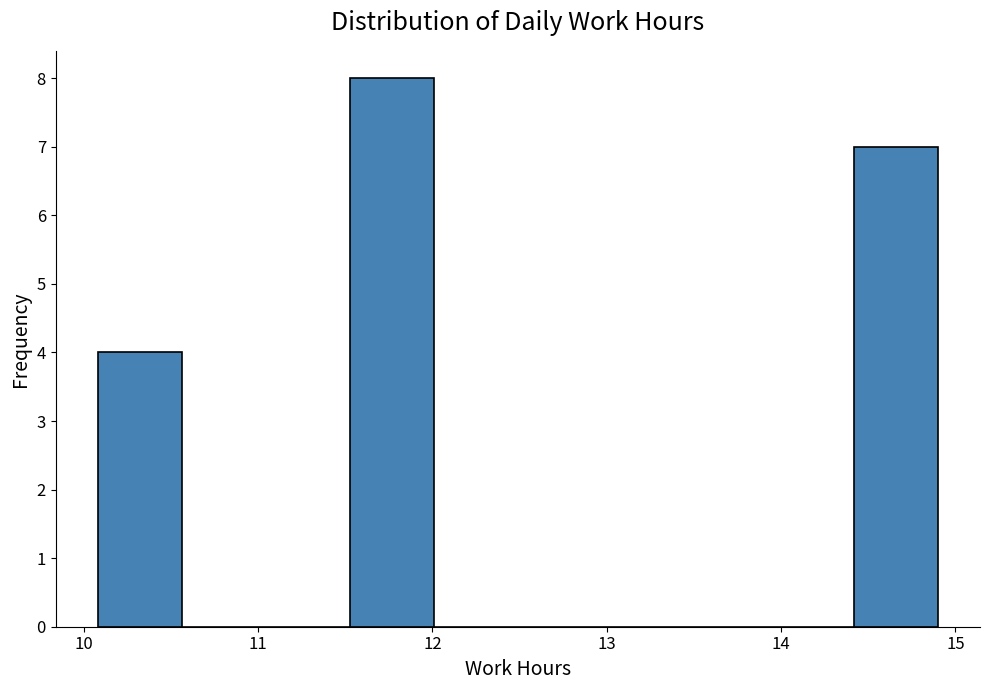

Reading left to right, transcribe this chart: for each bar, give the range it covers on the x-axis and its height. Neither the bar edges nor the heights are printed on the chart, so give them approximately, as read against the axes.

10.1 to 10.6: 4
10.6 to 11.0: 0
11.0 to 11.5: 0
11.5 to 12.0: 8
12.0 to 12.5: 0
12.5 to 13.0: 0
13.0 to 13.5: 0
13.5 to 13.9: 0
13.9 to 14.4: 0
14.4 to 14.9: 7